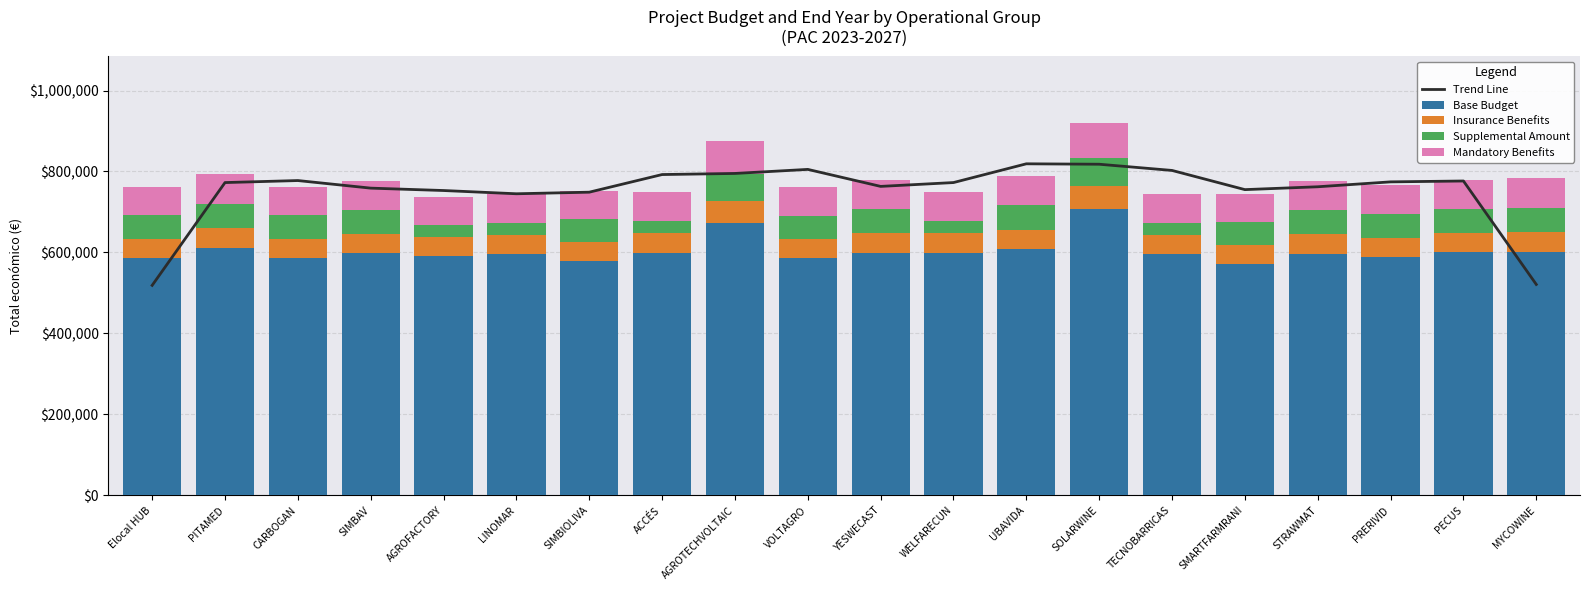

How many categories are shown in the chart?

20